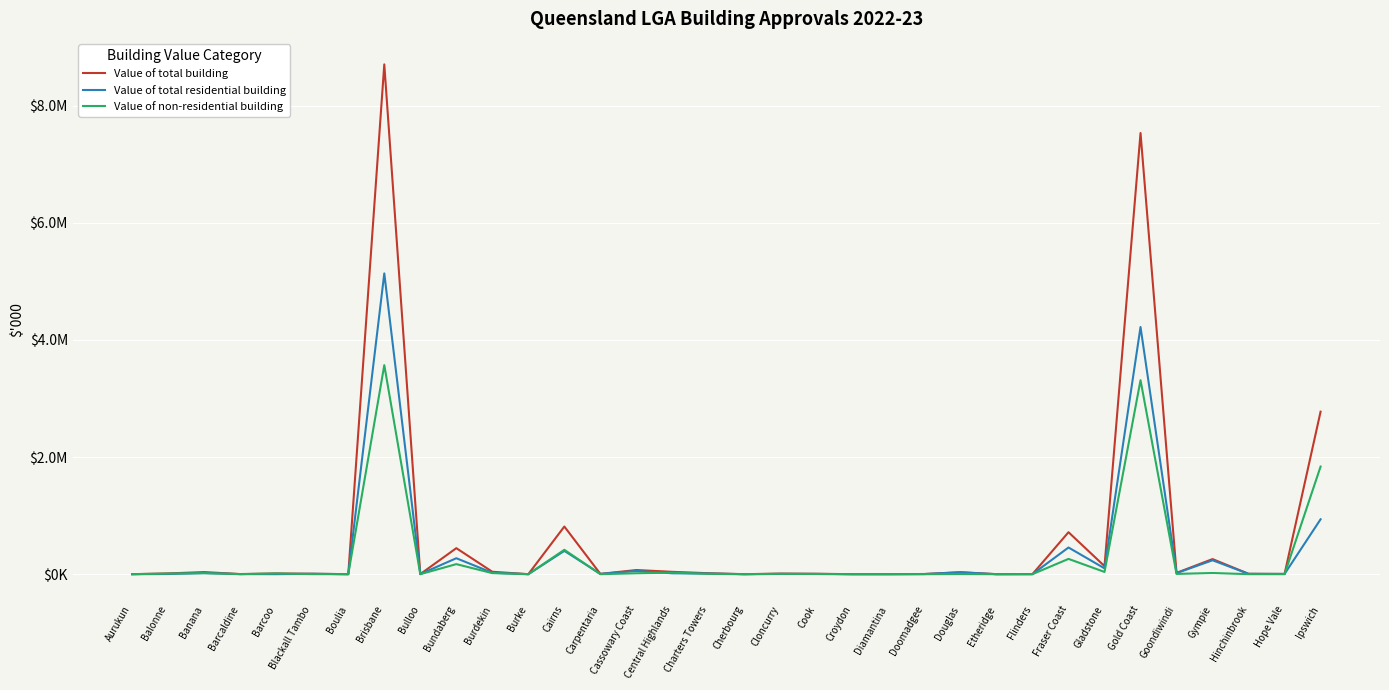

Is this an area chart (filled region under the line)?

No